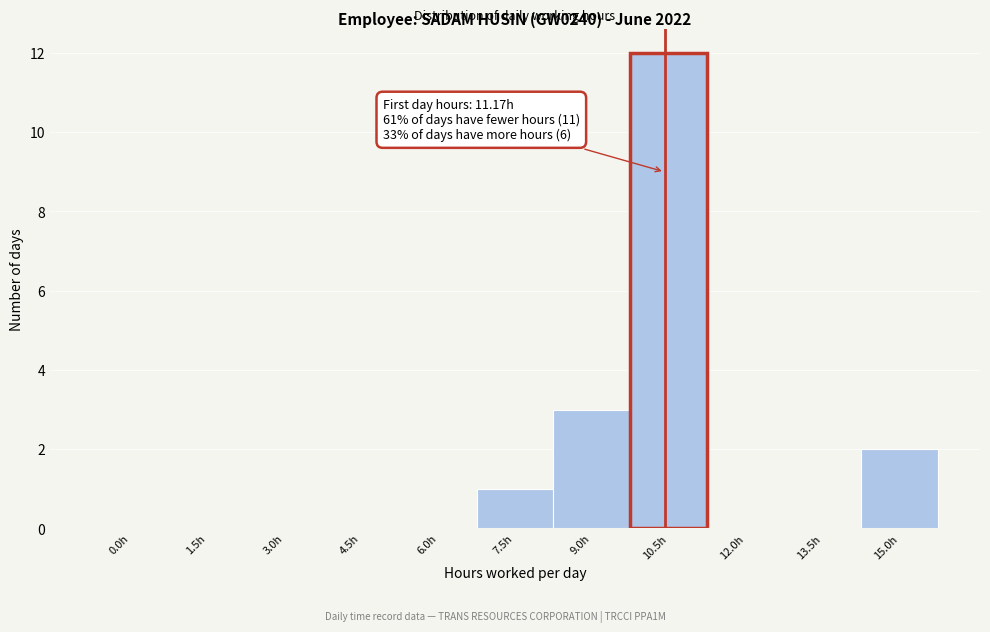

Reading left to right, extract all data points from this chart.

0.0h=0	1.5h=0	3.0h=0	4.5h=0	6.0h=0	7.5h=1	9.0h=3	10.5h=12	12.0h=0	13.5h=0	15.0h=2